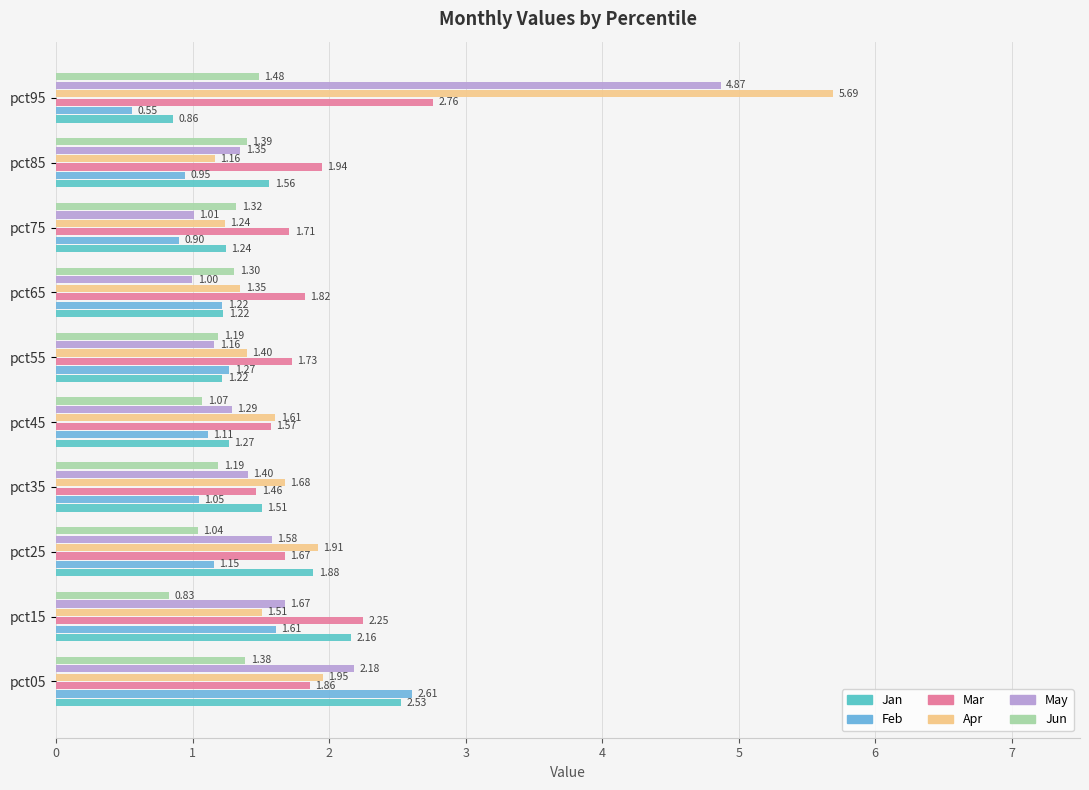

What are all the series names shown in the legend?

Jan, Feb, Mar, Apr, May, Jun